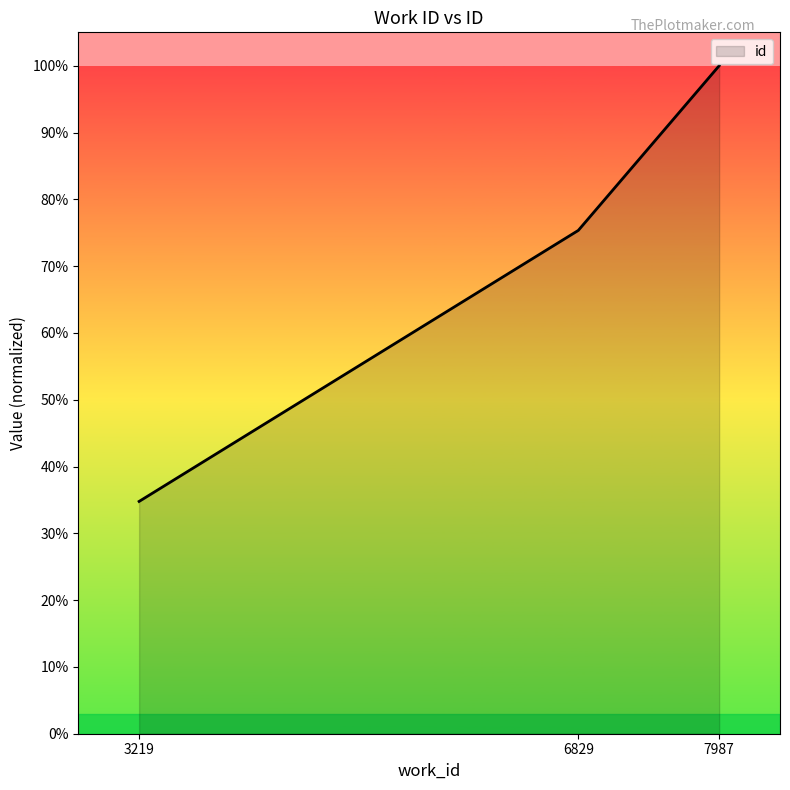

Reading right to left, what are all the values shown in this chart?

7987=100.0	6829=75.3	3219=34.8